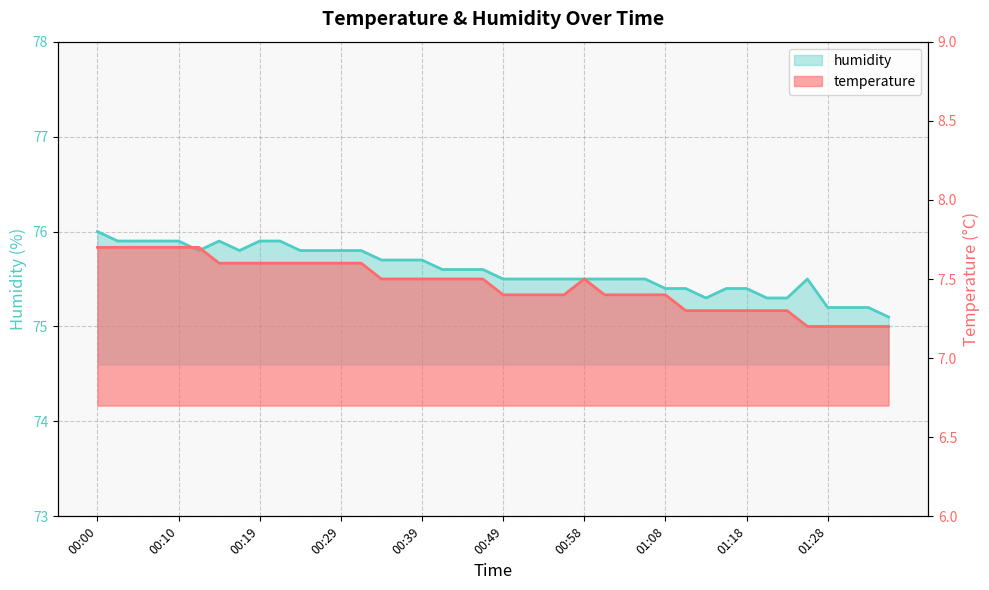

In temperature, how many points are higher than both neighbors (excluding endpoints)?

1